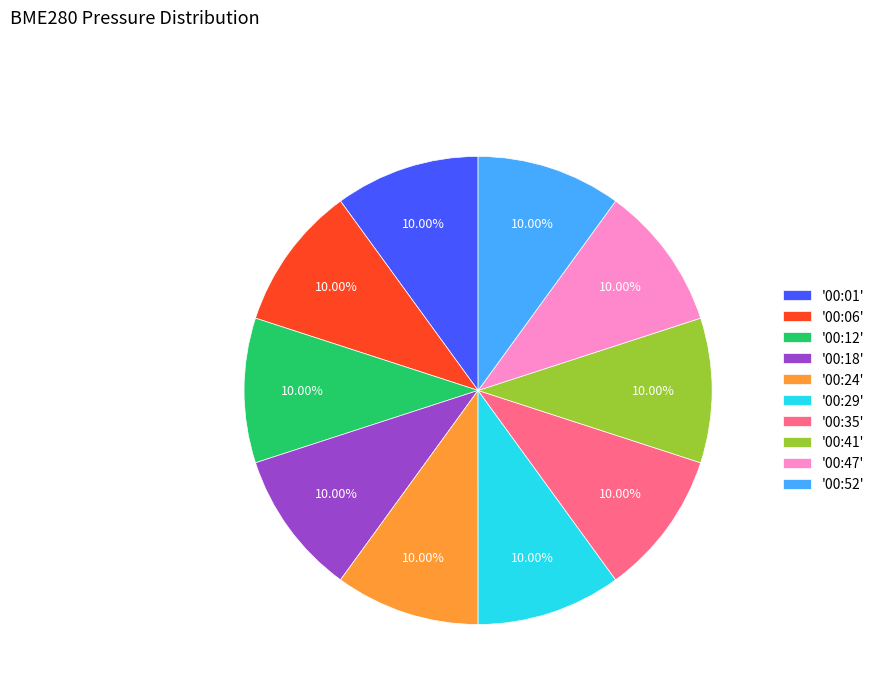

Approximately how many times larger is the value at '00:52' compared to '00:06'?

1.0